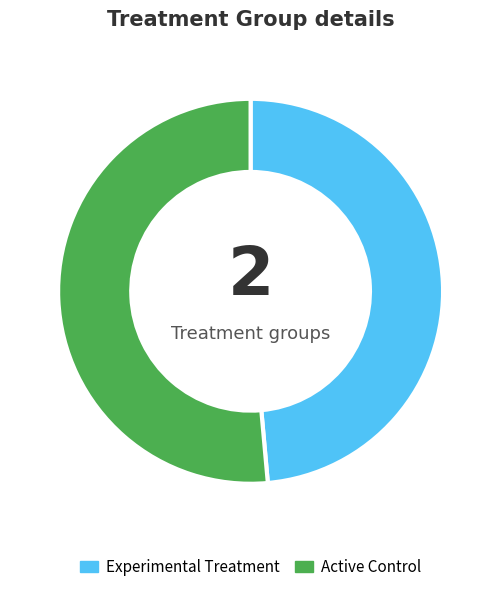

Is it true that Active Control is 51% of the pie?

True